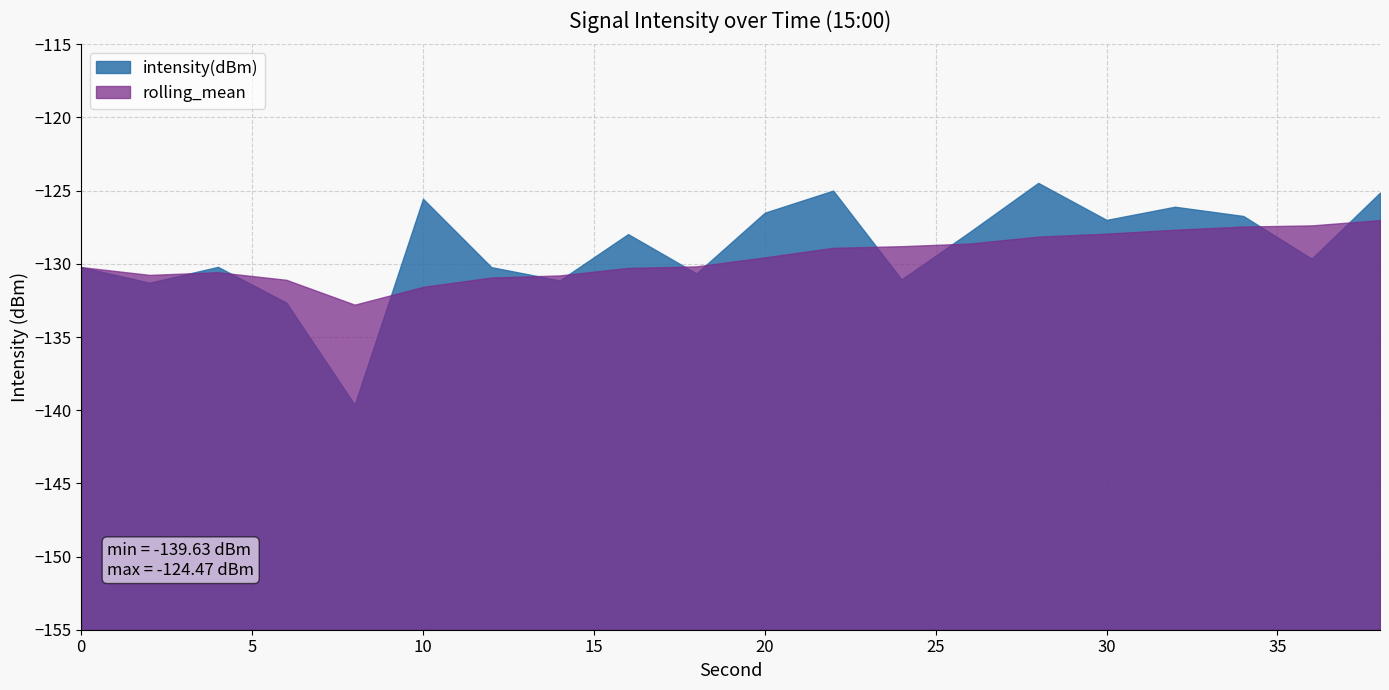

Reading right to left, what are all the values shown in this chart?

intensity(dBm): -125.1	-129.6	-126.7	-126.1	-127.0	-124.5	-127.8	-131.1	-125.0	-126.5	-130.7	-128.0	-131.1	-130.2	-125.6	-139.6	-132.6	-130.2	-131.3	-130.2
rolling_mean: -127.0	-127.4	-127.5	-127.7	-127.9	-128.1	-128.6	-128.8	-128.9	-129.6	-130.2	-130.3	-130.8	-130.9	-131.6	-132.8	-131.1	-130.6	-130.8	-130.2